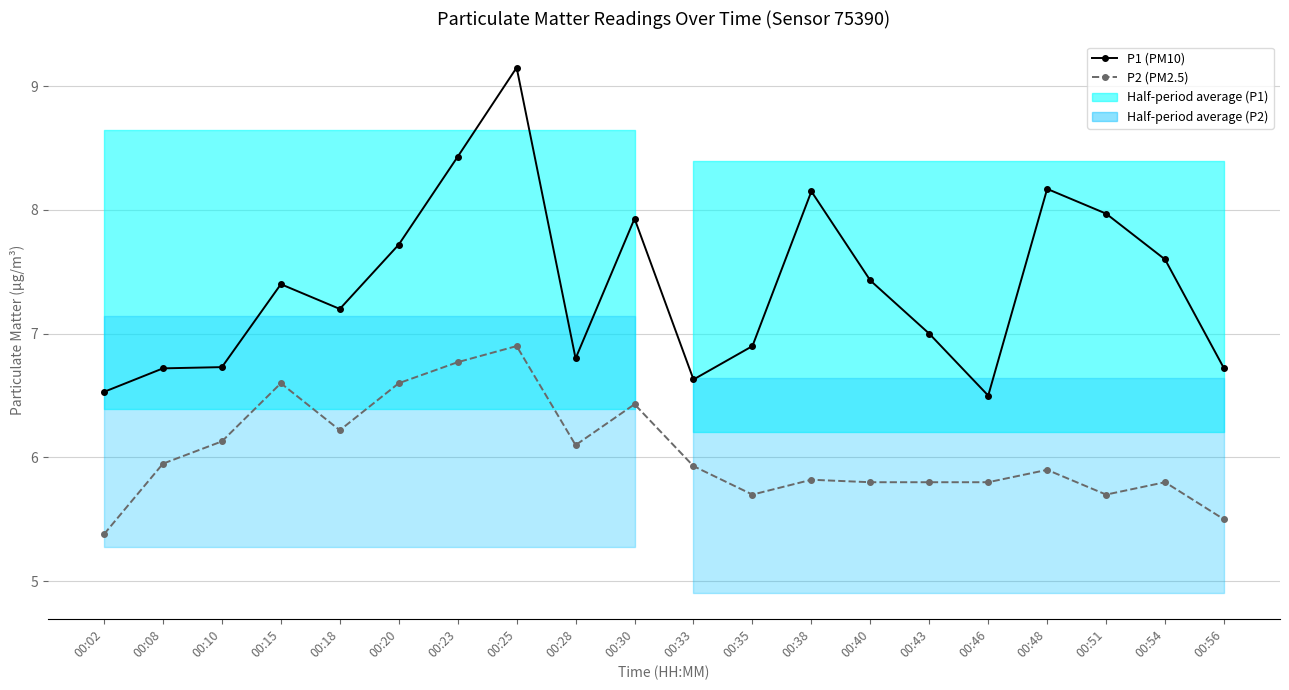

At which label is P1 (PM10) closest to 7?

00:43